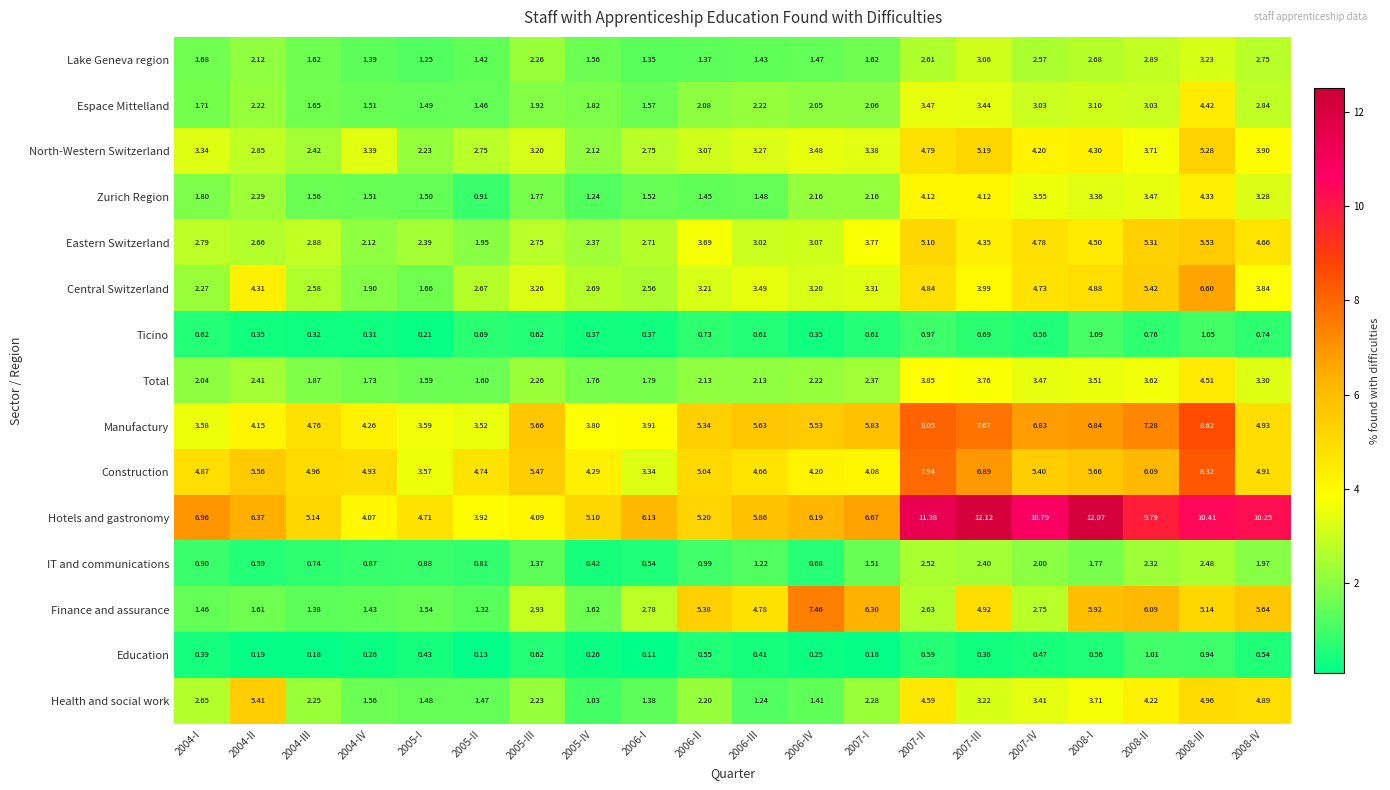

Is the value of IT and communications at 2006-I greater than the value of Hotels and gastronomy at 2005-I?

No